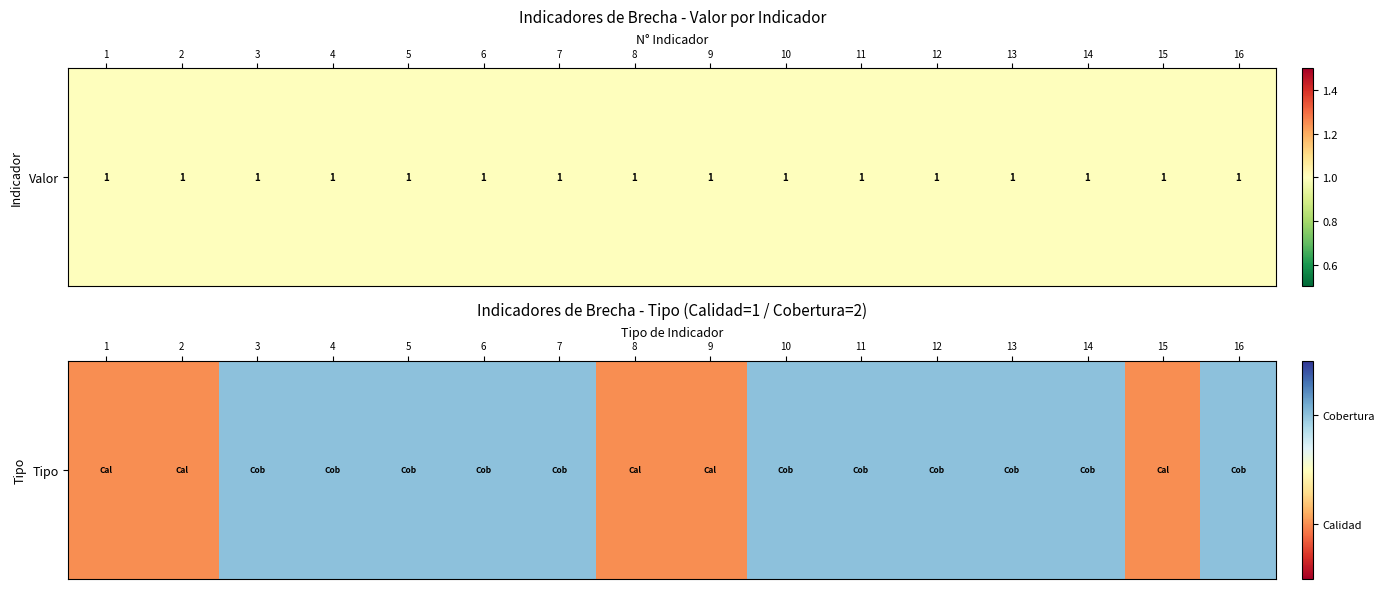

At which category does the chart reach its minimum across all series?

1